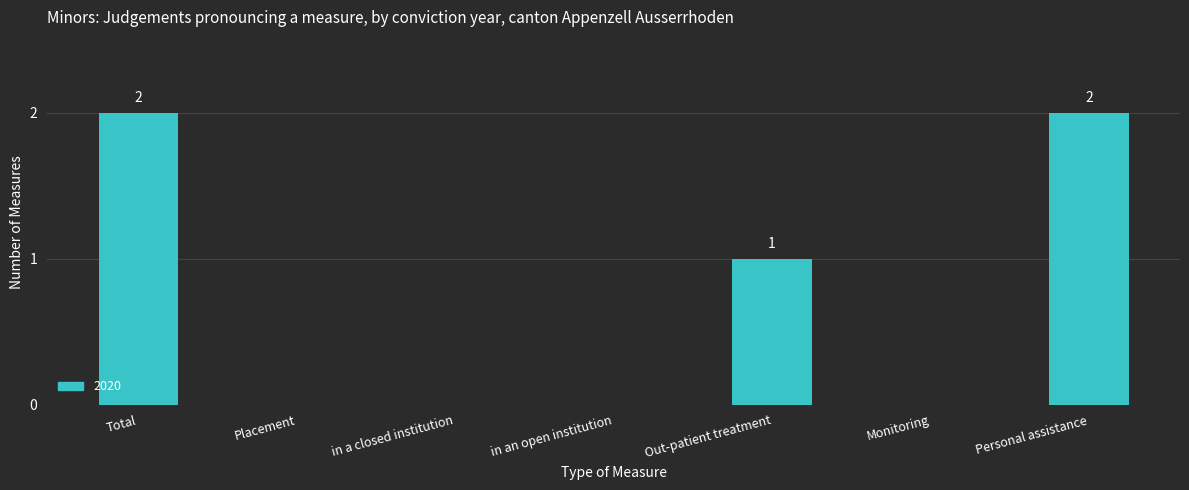

The value at Placement is -1. True or false?

False